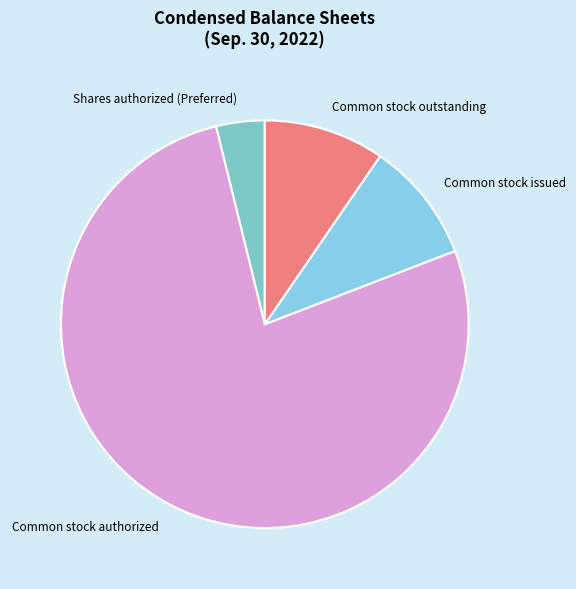

Is it true that Common stock issued is 20% of the pie?

False